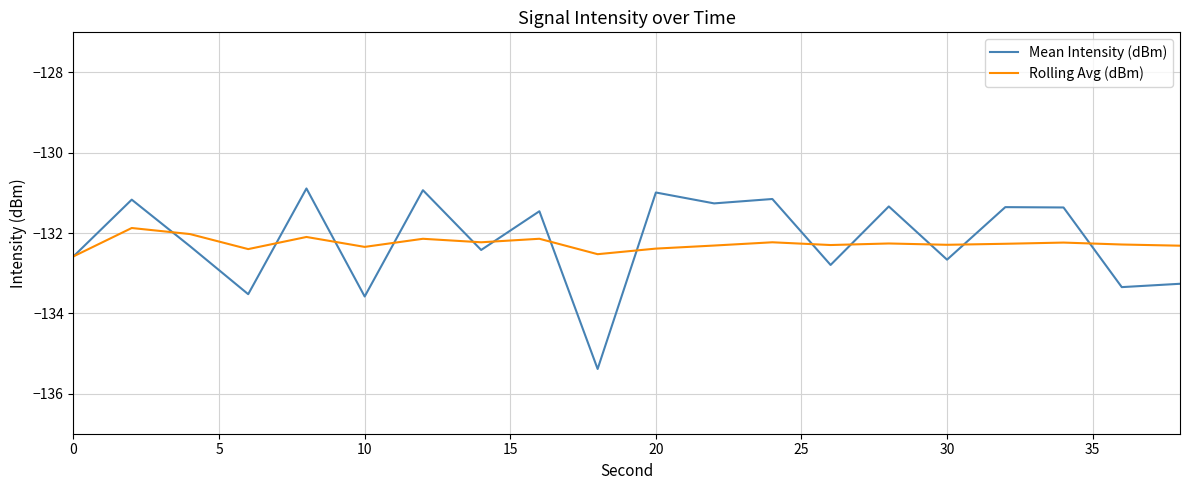

What is the minimum value for Mean Intensity (dBm)?

-135.4